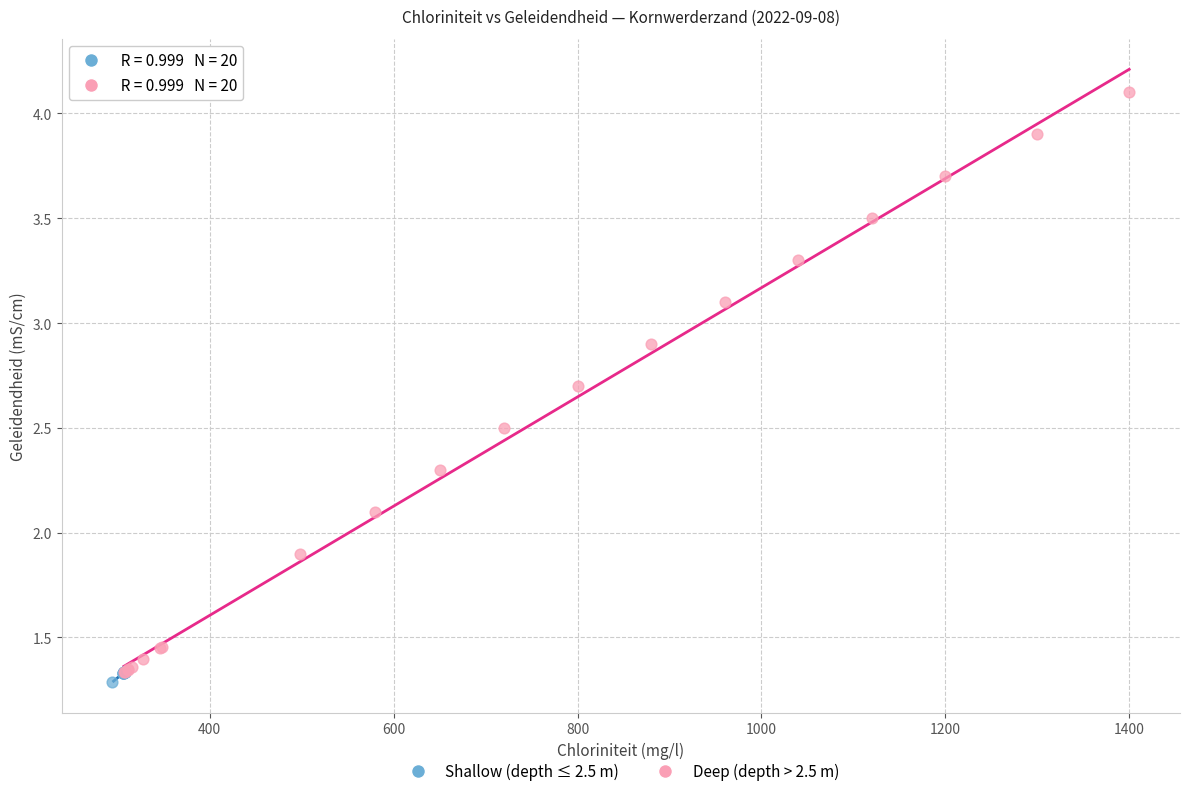

Which series contains the lowest Y value?

Shallow (depth ≤ 2.5 m)